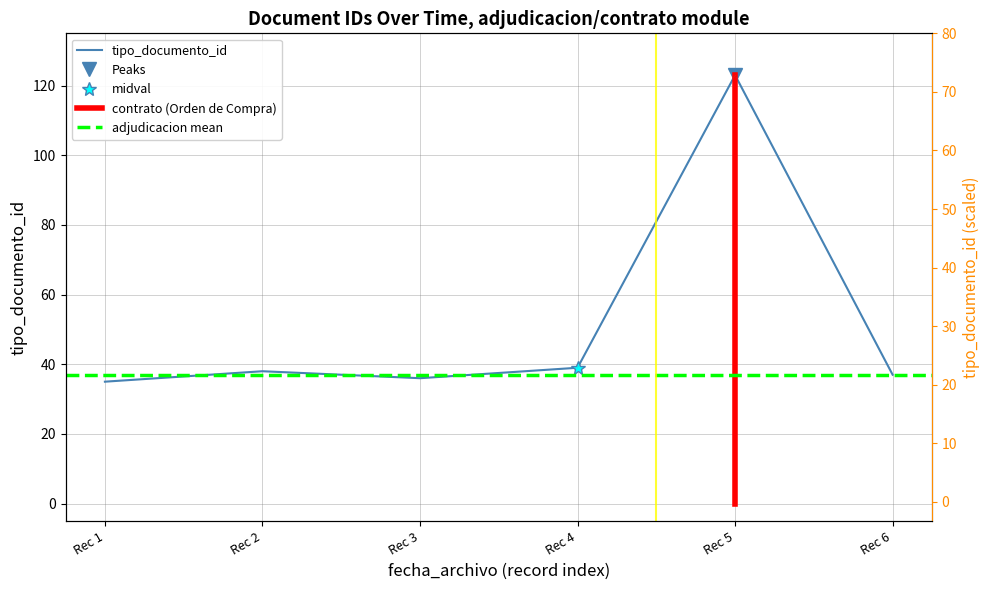

What is the average value?

51